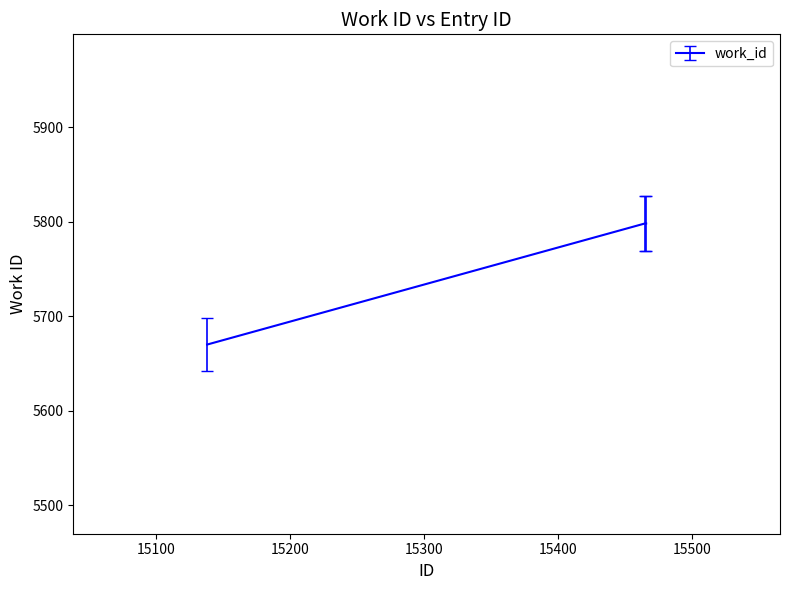

What is the smallest value displayed?

5670